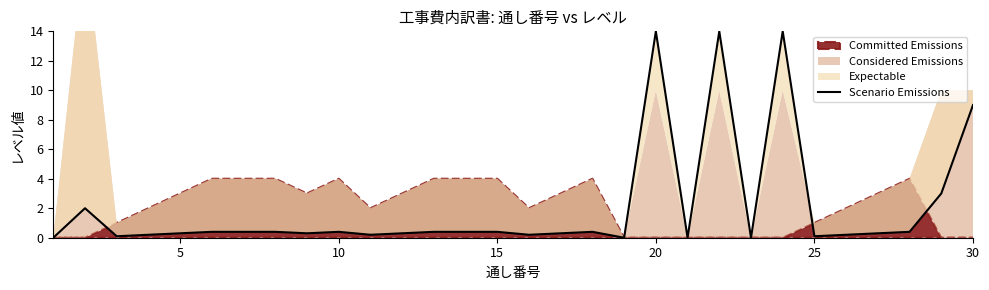

Where is the data nearest to the value 7?

30